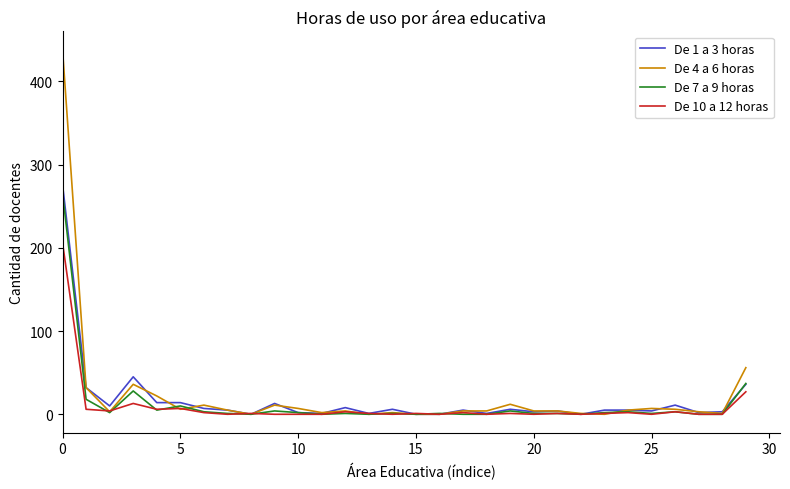

What is the greatest value displayed?

438